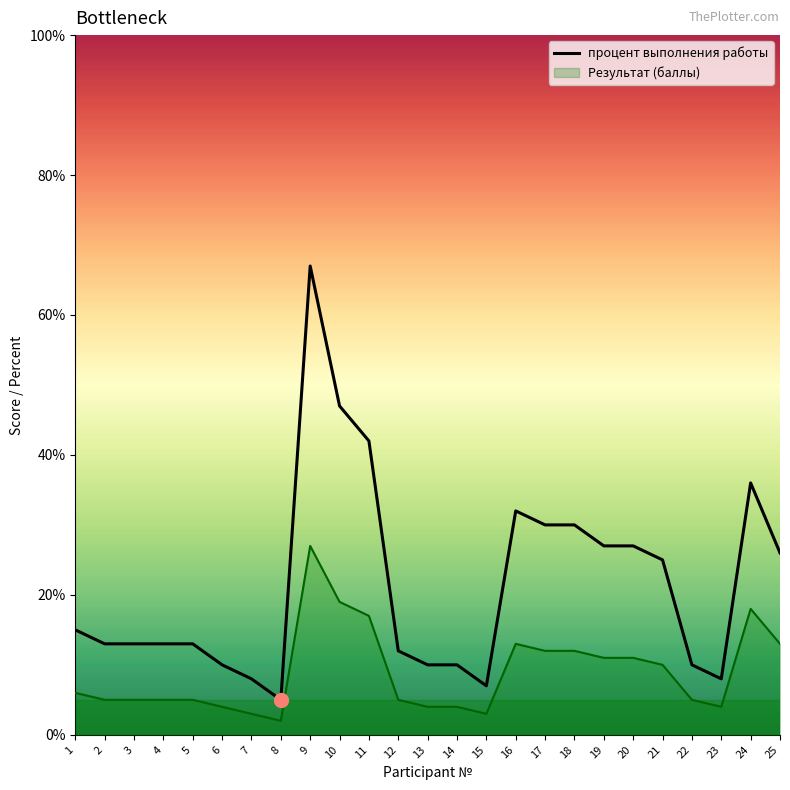

True or false: процент выполнения работы and Результат (баллы) cross at least once.

False